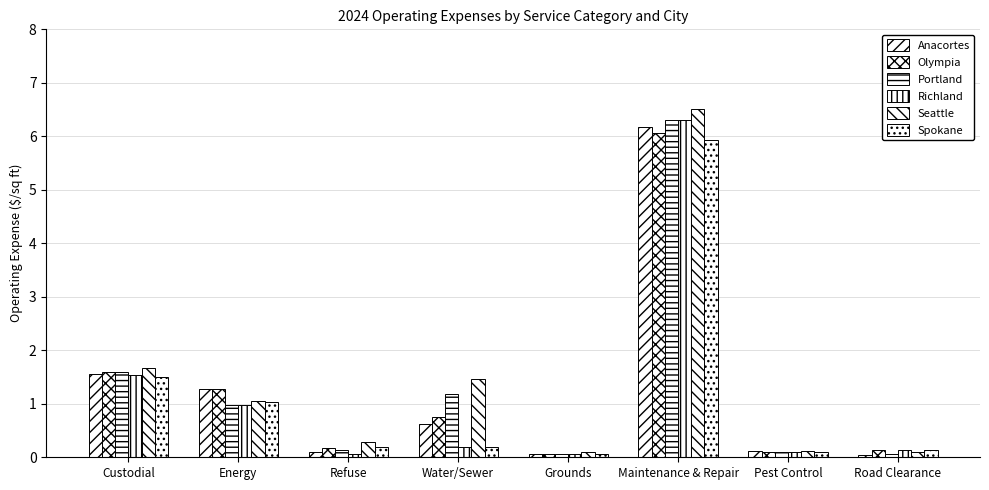

Rank the categories by Seattle value from lowest to highest.

Grounds, Road Clearance, Pest Control, Refuse, Energy, Water/Sewer, Custodial, Maintenance & Repair